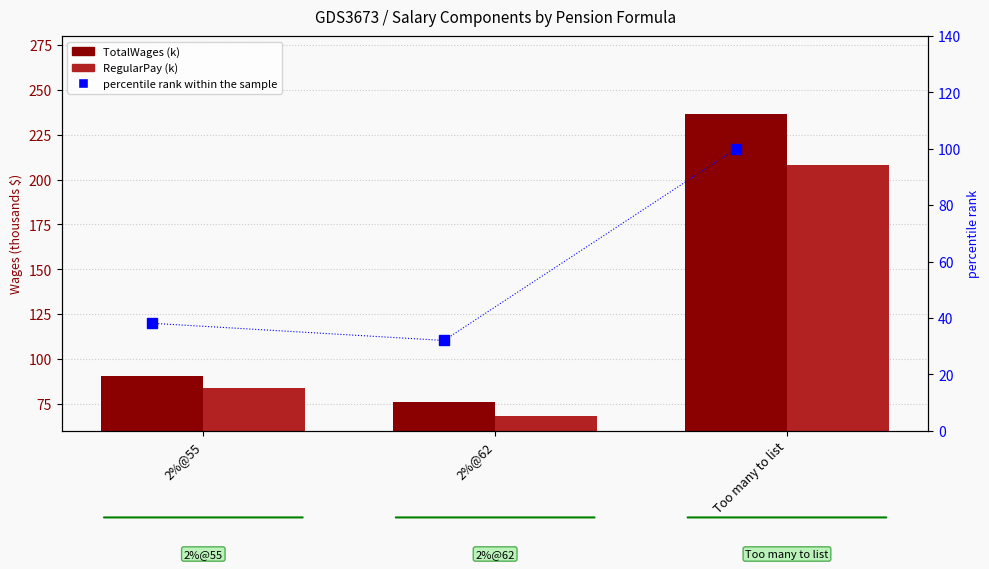

What is the label of the 2nd bar from the left?

2%@62